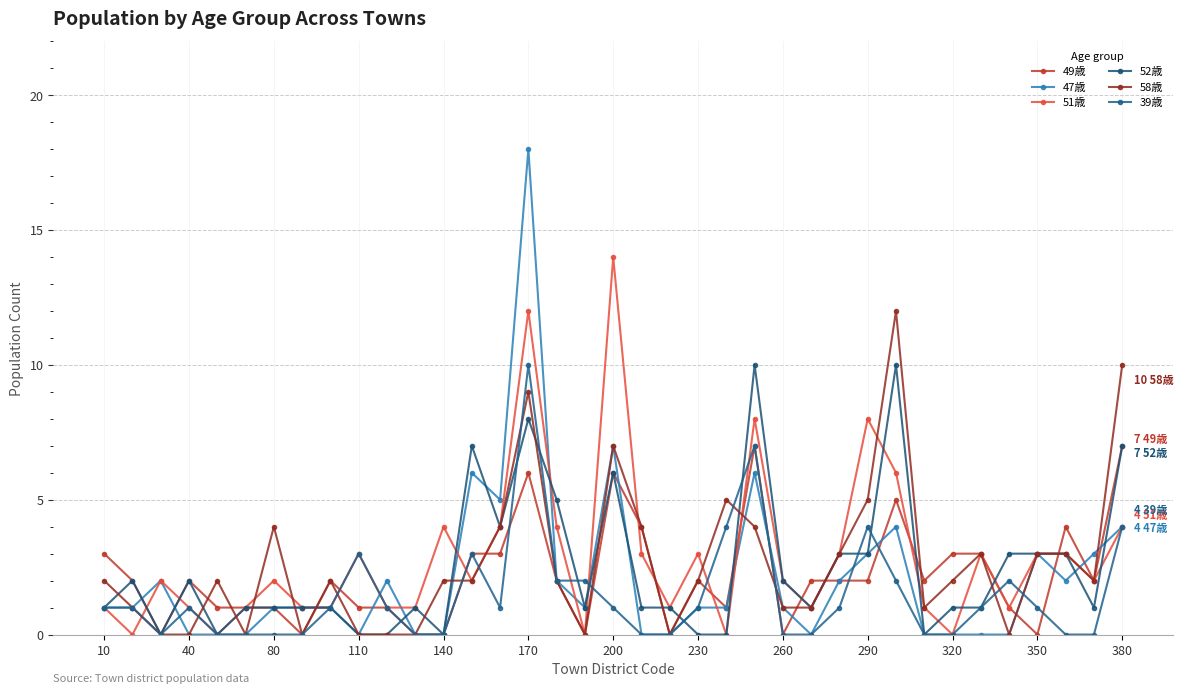

Does the chart display data point markers on the line(s)?

Yes